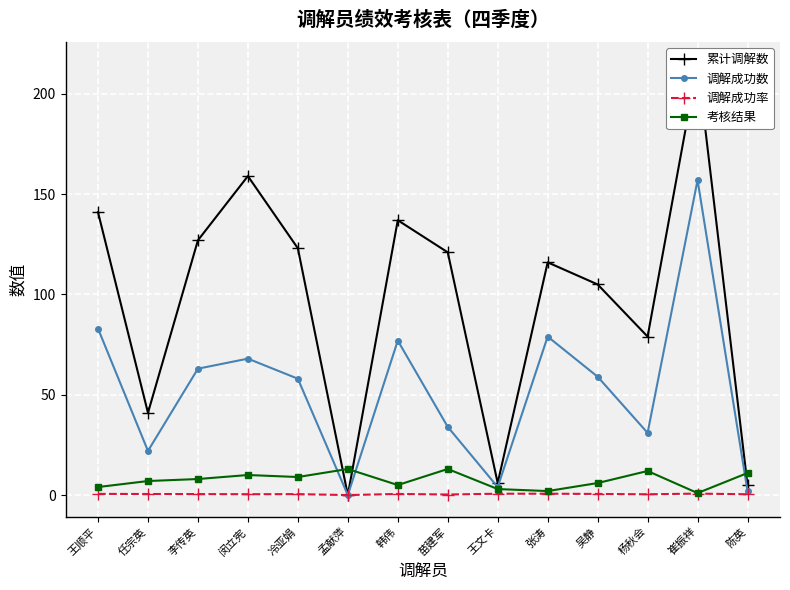

Where is the first local minimum for 调解成功数?

任宗英